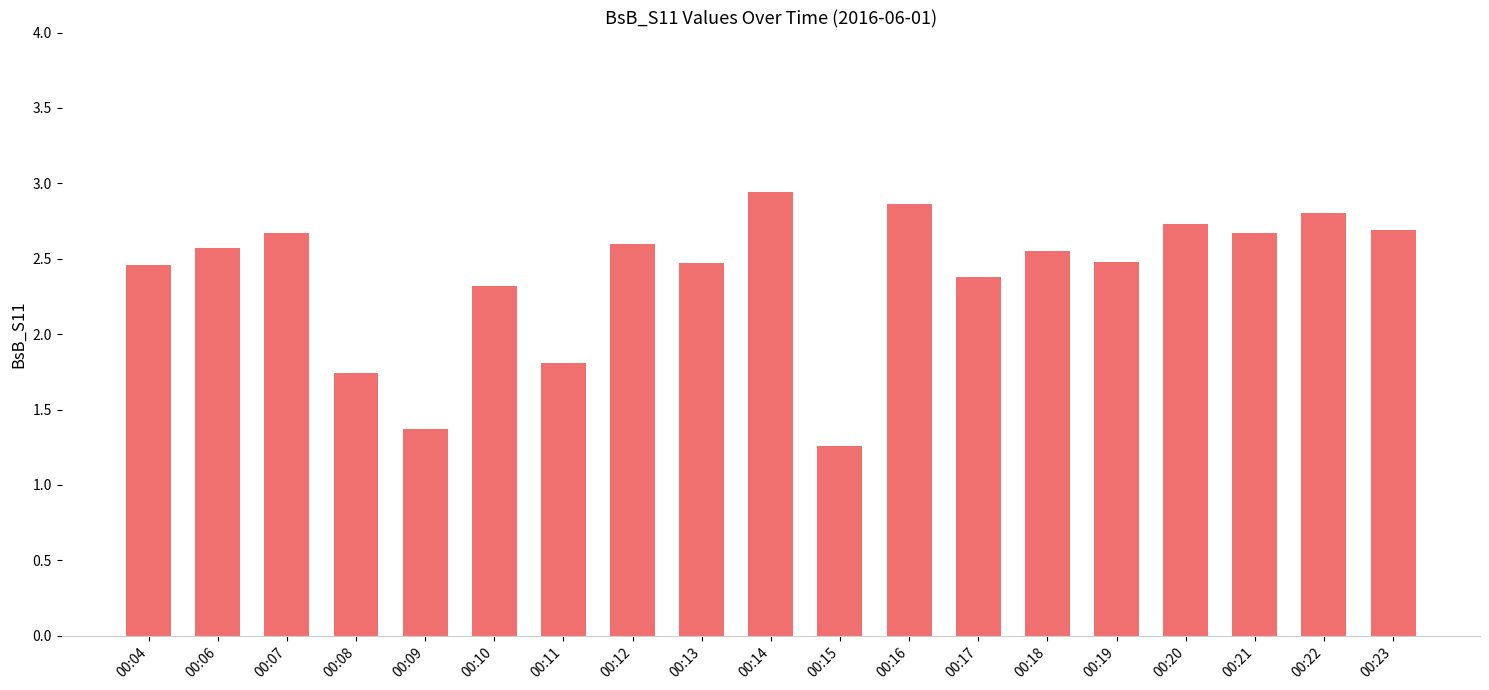

How many data points are less than 2?

4